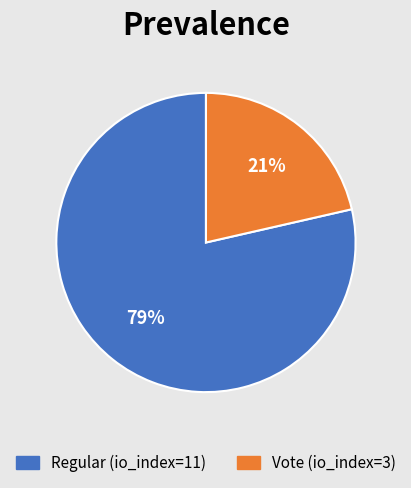

What is the largest slice in the pie chart?

Regular (io_index=11)